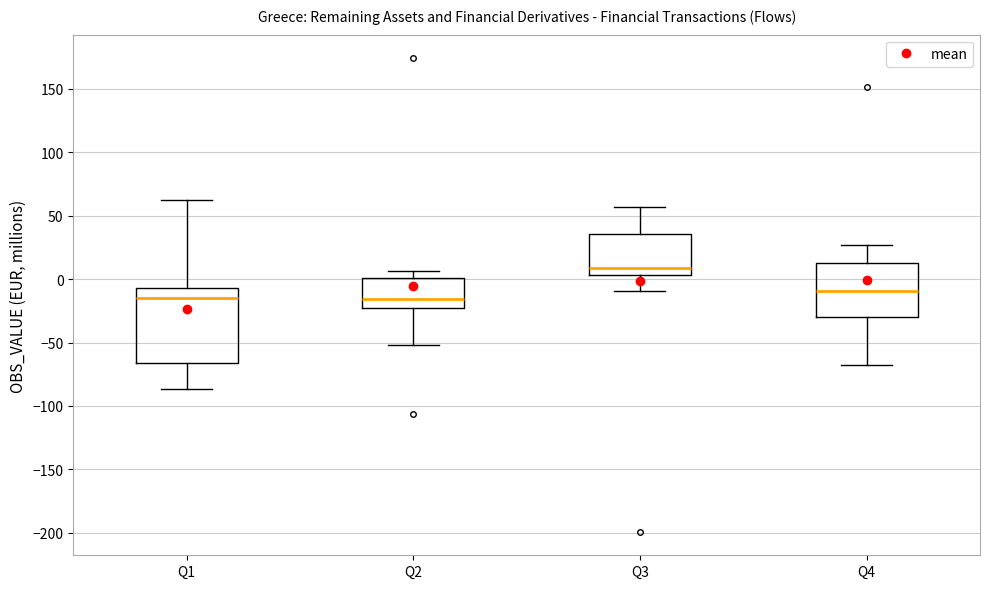

Which box has the highest median line?

Q3